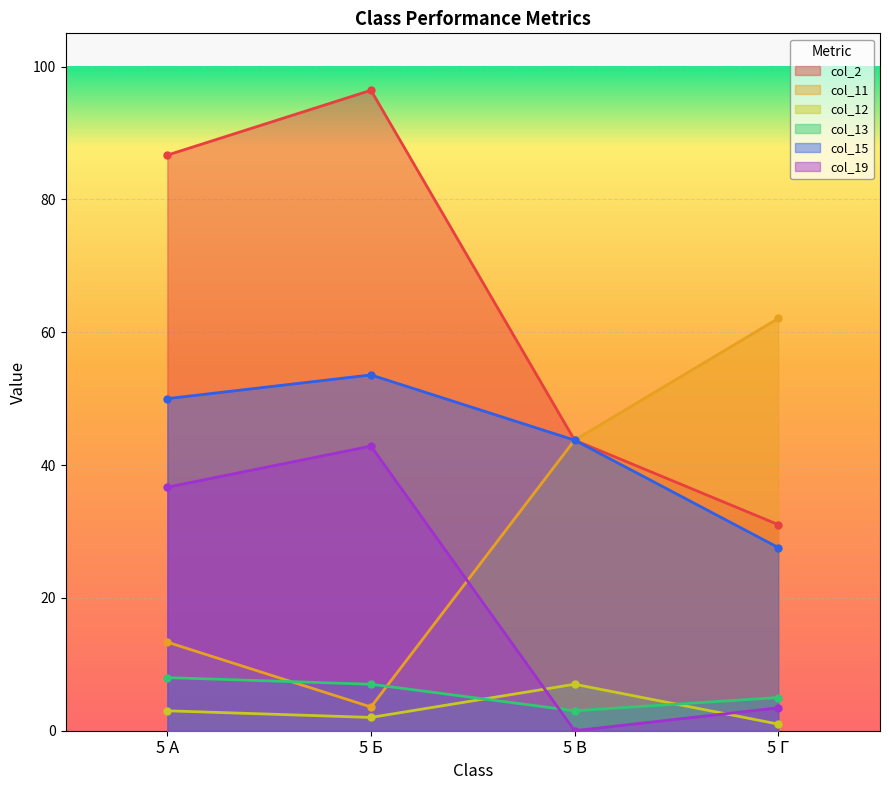

Reading left to right, extract all data points from this chart.

col_2: 86.7	96.4	43.8	31.0
col_11: 13.3	3.6	43.8	62.1
col_12: 3.0	2.0	7.0	1.0
col_13: 8.0	7.0	3.0	5.0
col_15: 50.0	53.6	43.8	27.6
col_19: 36.7	42.9	0.0	3.4